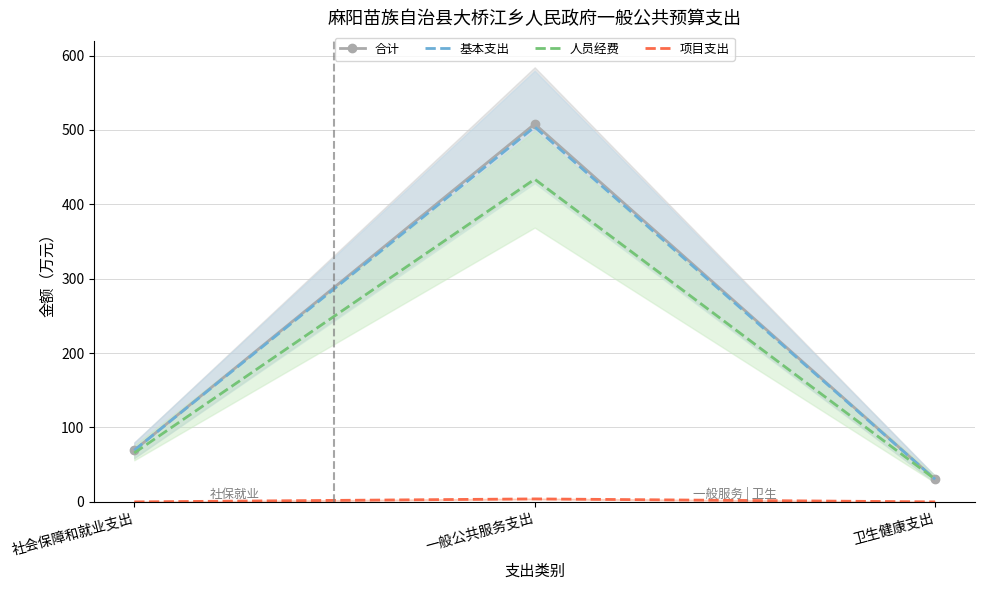

Between 社会保障和就业支出 and 一般公共服务支出, which series saw the biggest shift?

合计